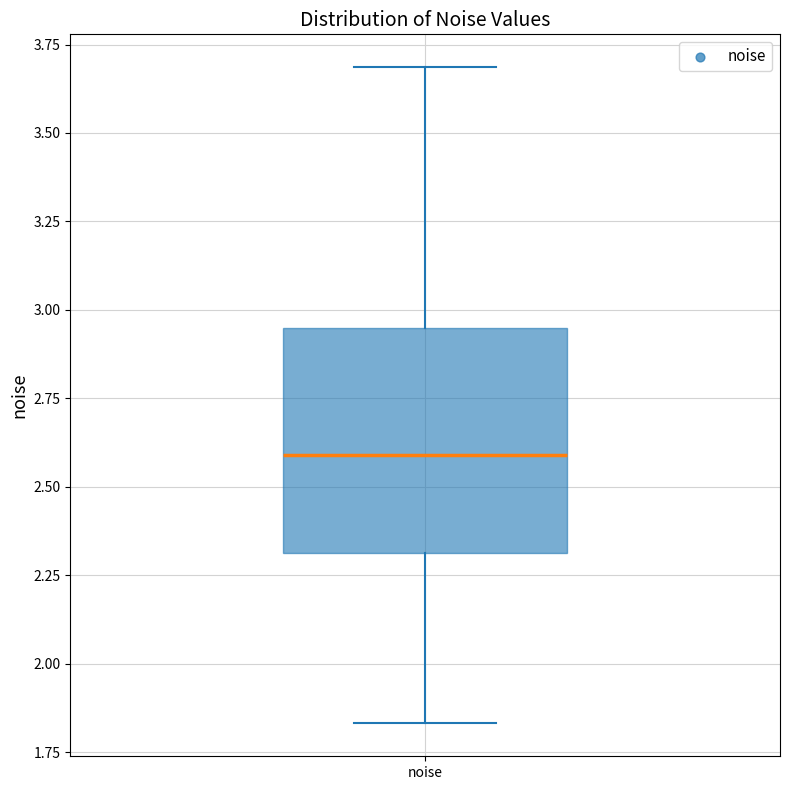

Transcribe this box plot: give where the median line is, the range the box spans, and where the two whiskers end, as read against the y-axis. The values are not printed on the chart, so give them approximately, as read against the axis.

median 2.60, box 2.30 to 2.95, whiskers 1.85 to 3.70